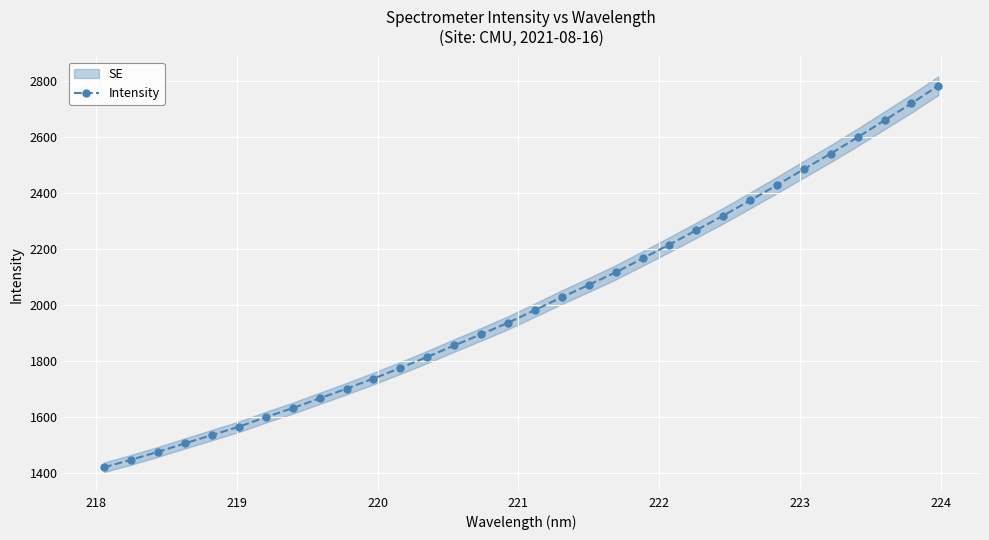

How many values are below 1982?

16